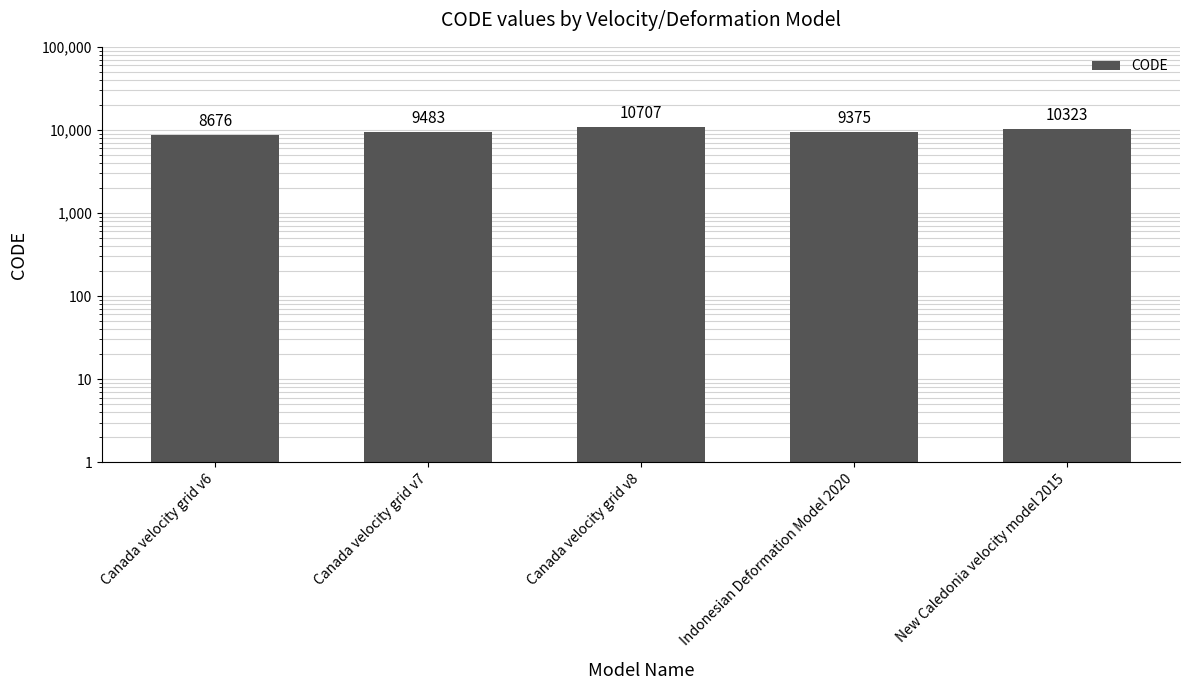

Does the chart contain stacked bars?

No